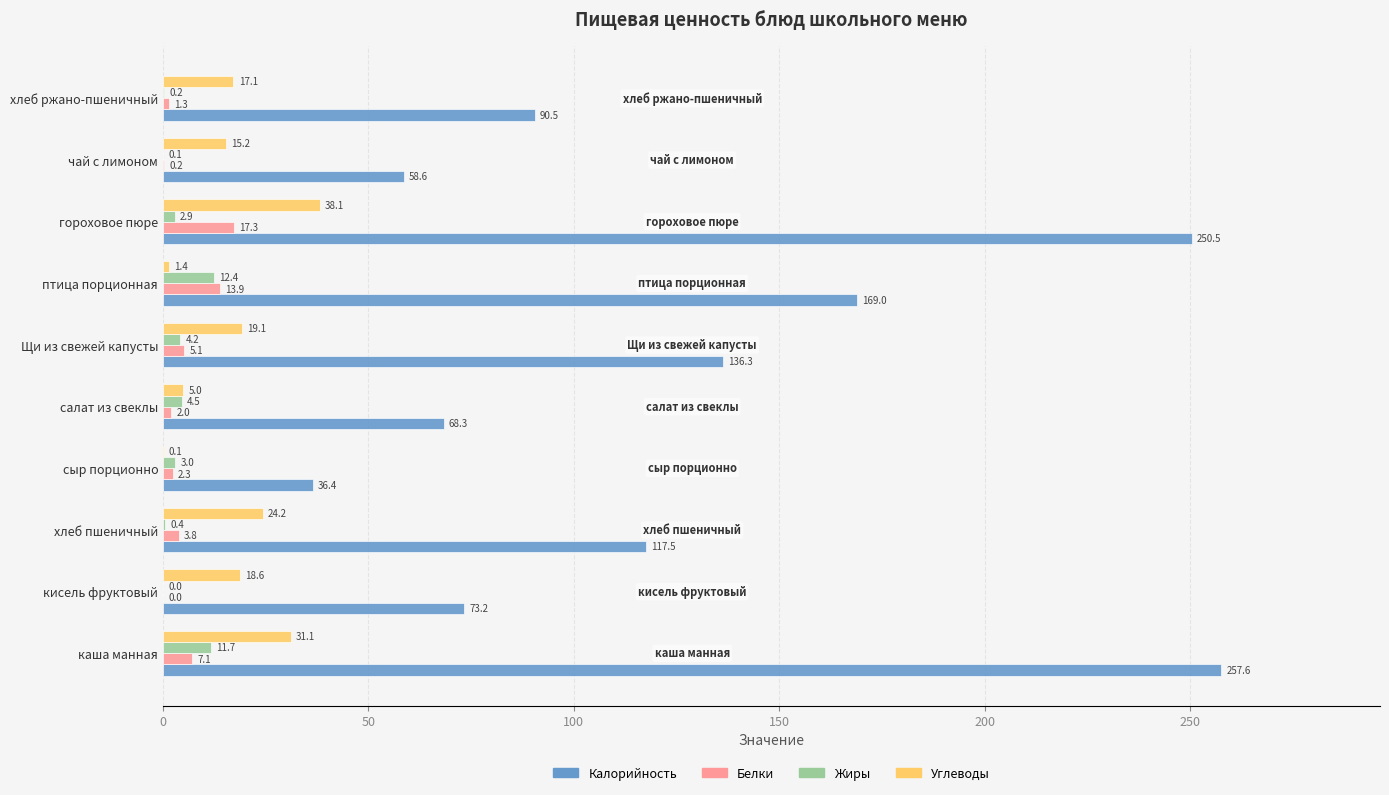

Count the number of categories in the chart.

10